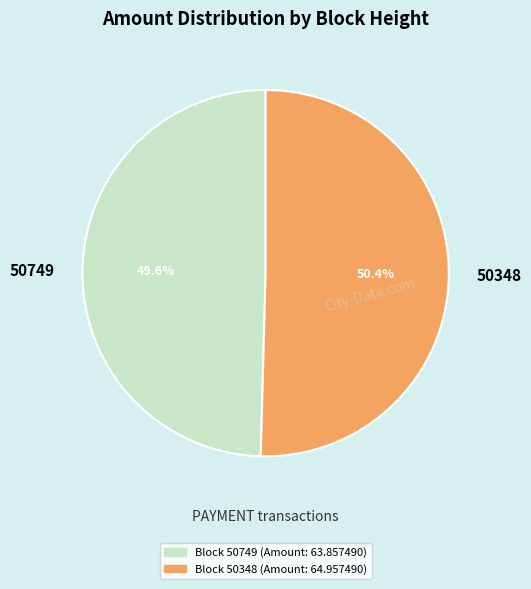

The 50749 slice represents 14% of the pie. True or false?

False